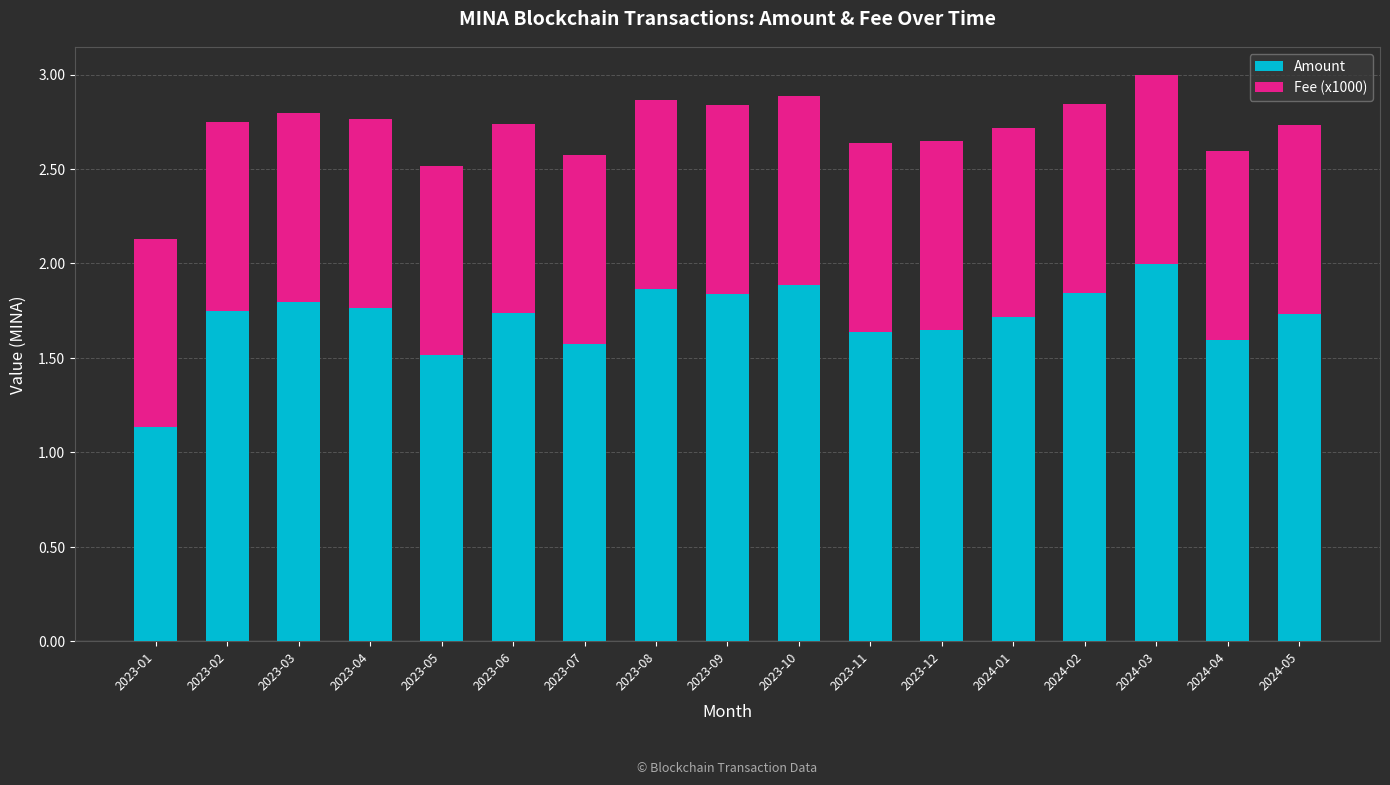

What are all the series names shown in the legend?

Amount, Fee (x1000)